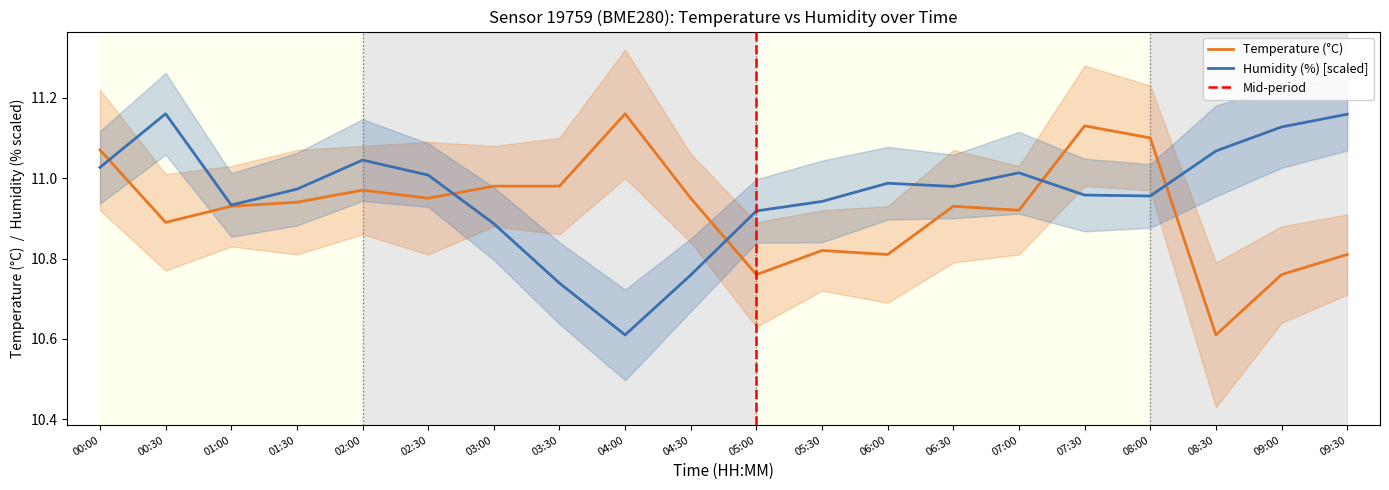

At which label is humidity closest to 10?

04:00